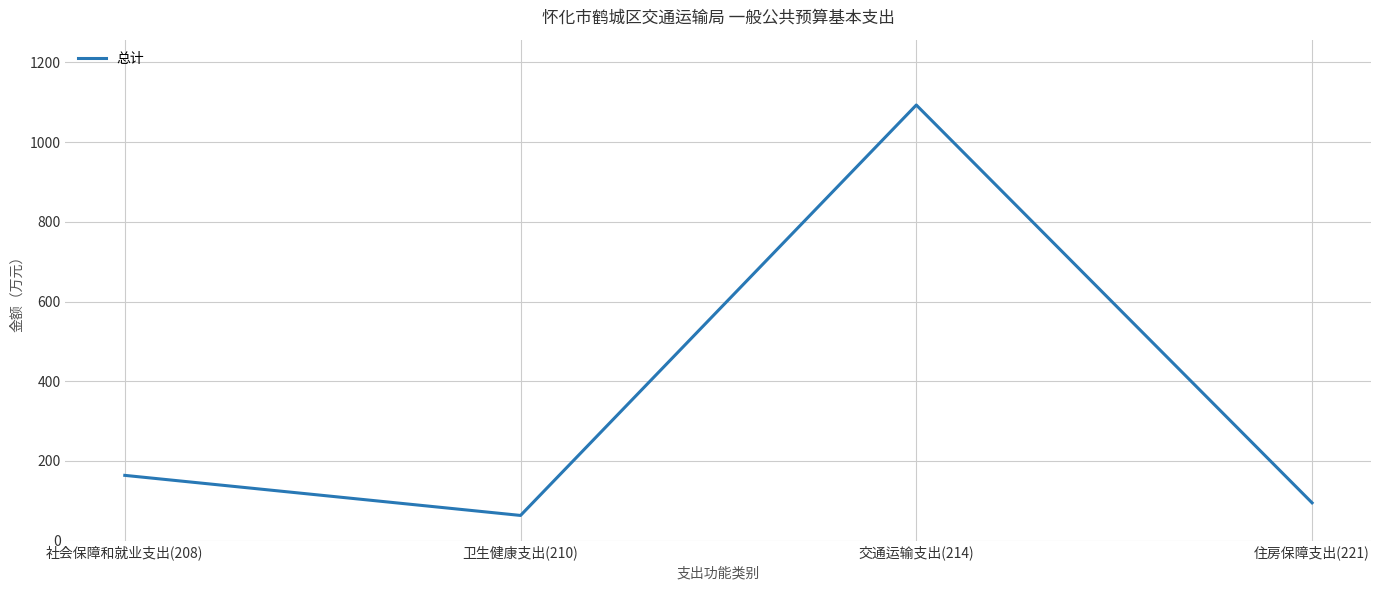

At which label is the value closest to 578?

社会保障和就业支出(208)